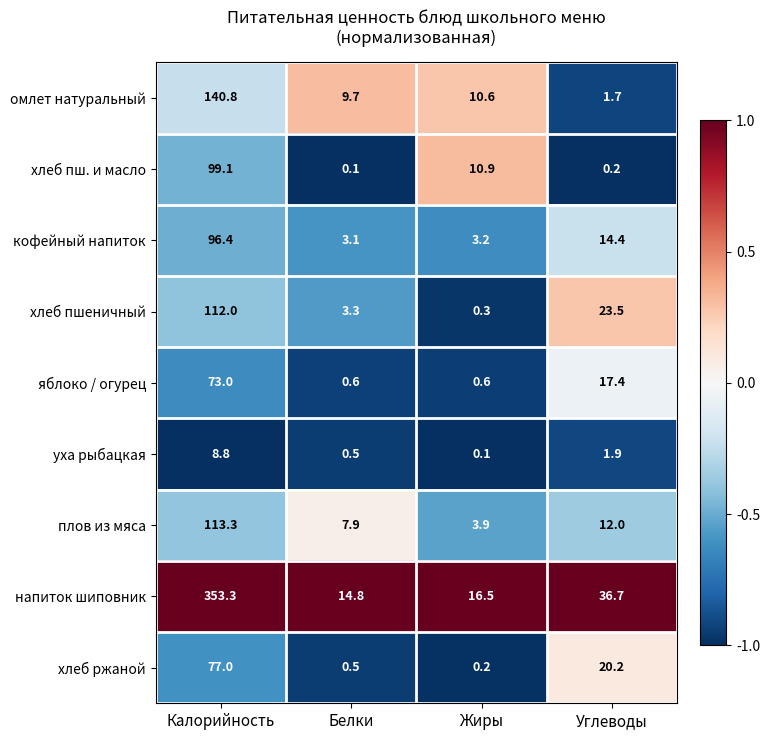

Which label corresponds to the largest value in the chart?

Калорийность